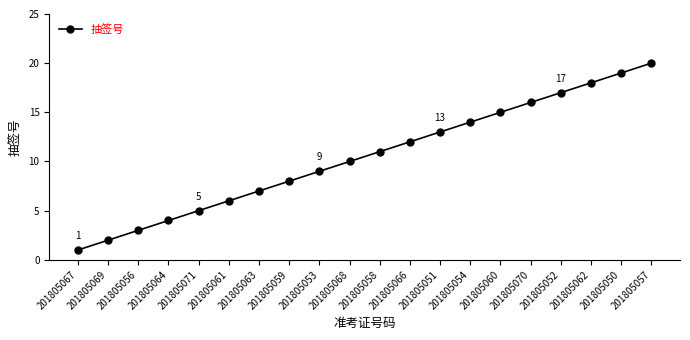

True or false: the data has more than 2 interior local peaks.

False